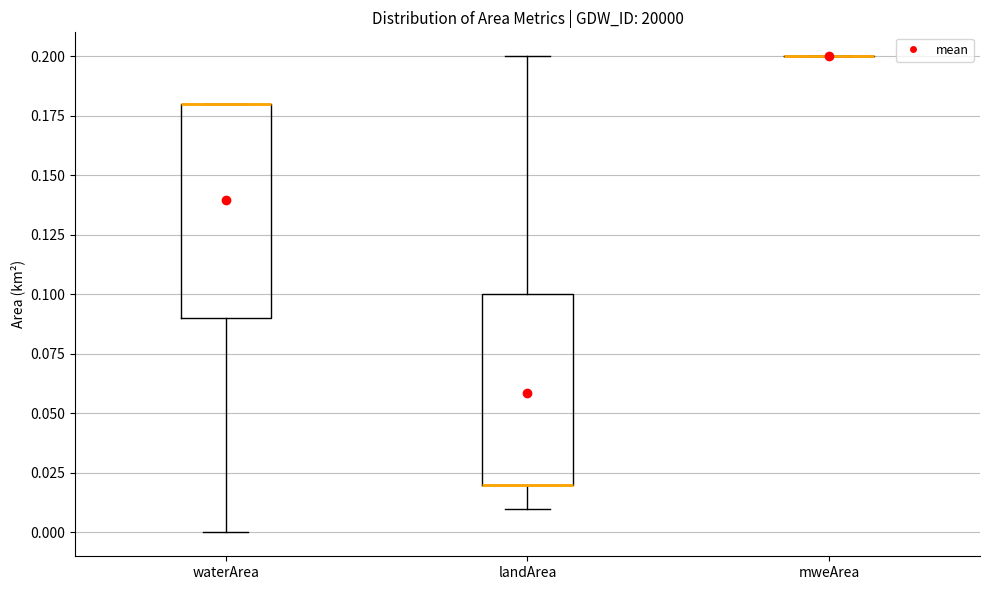

Reading left to right, read every box against the y-axis: the position of its median line, the range the box covers, and the ends of its whiskers. The values are not printed on the chart, so give them approximately, as read against the axis.

waterArea: median 0.18 (drawn on the box's upper edge), box 0.09 to 0.18, whiskers 0.00 to 0.18
landArea: median 0.02 (drawn on the box's lower edge), box 0.02 to 0.10, whiskers 0.01 to 0.20
mweArea: box collapsed to a line at 0.20, whiskers 0.20 to 0.20